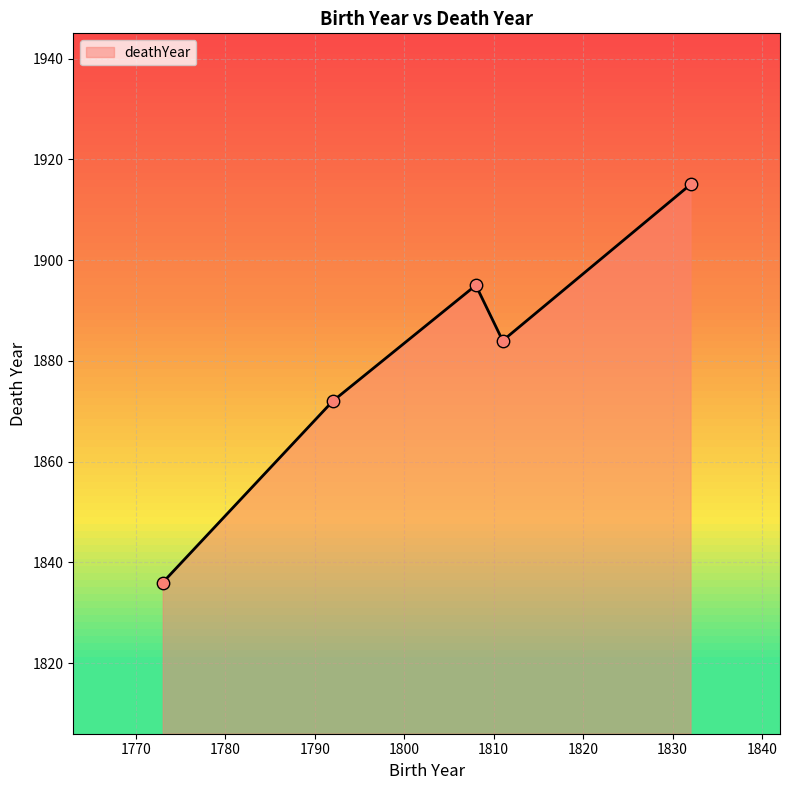

What is the smallest value displayed?

1836